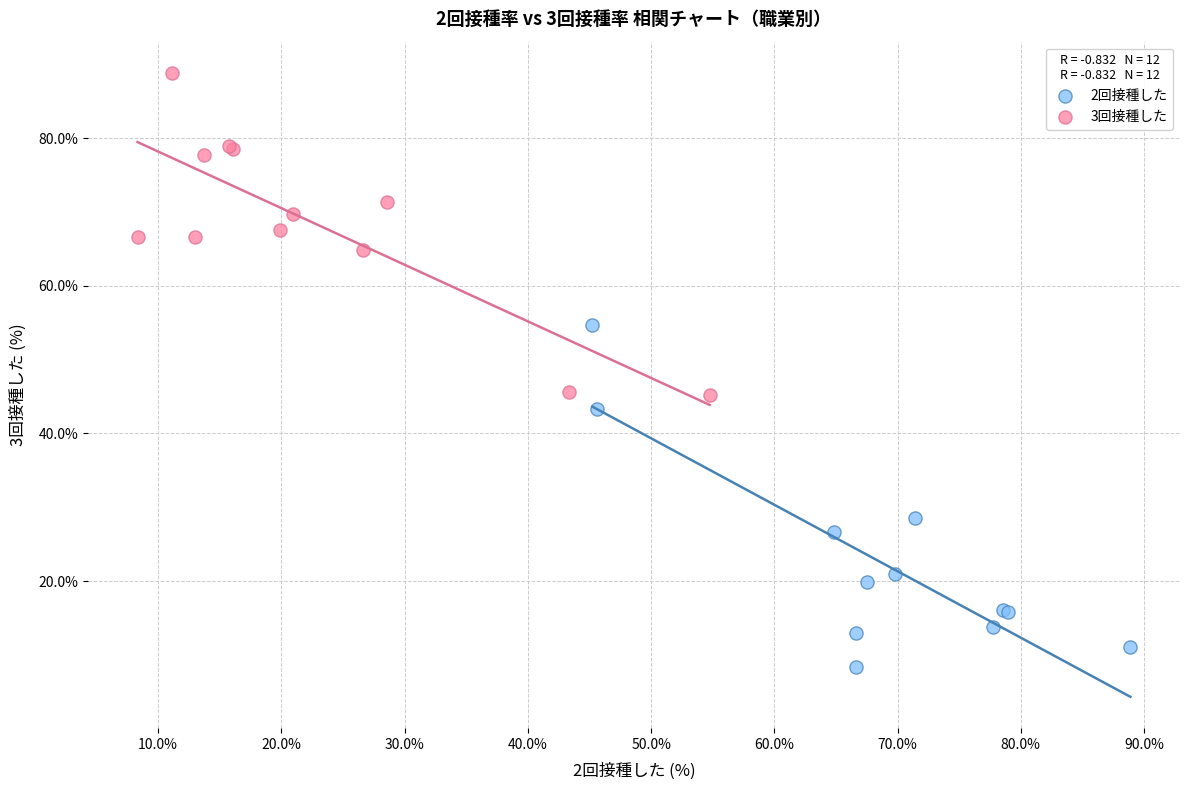

Which series contains the highest Y value?

3回接種した